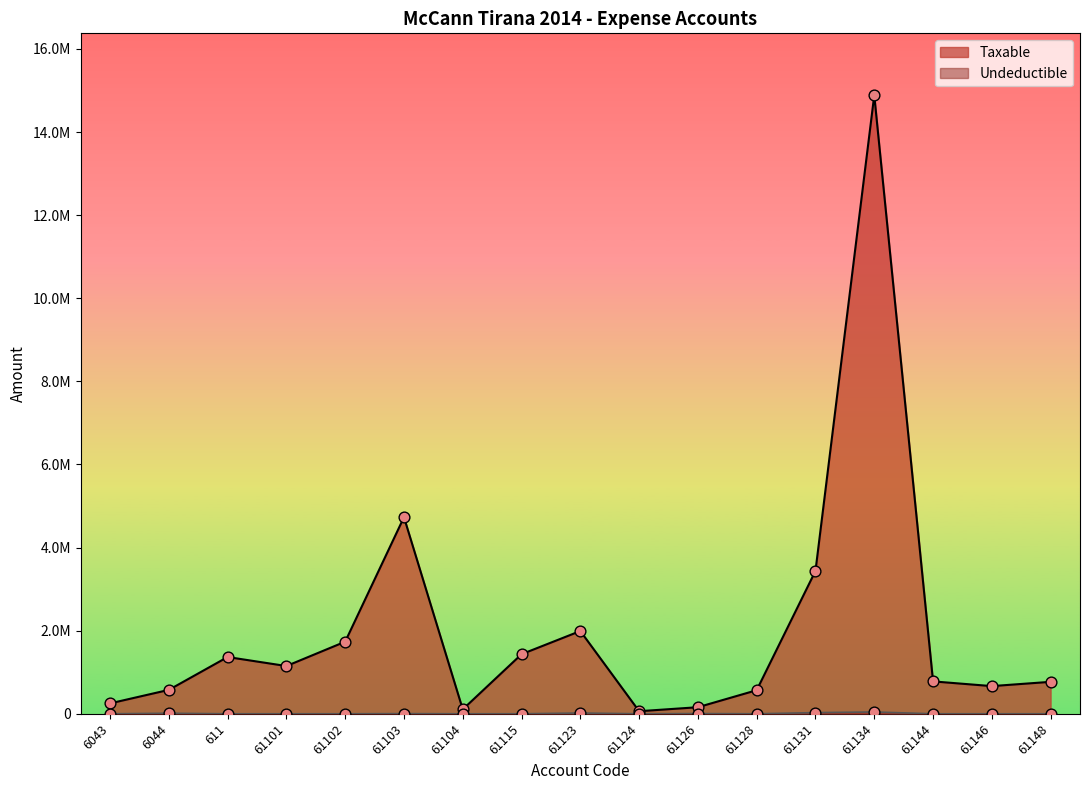

At which category is the sum across all series the highest?

61134